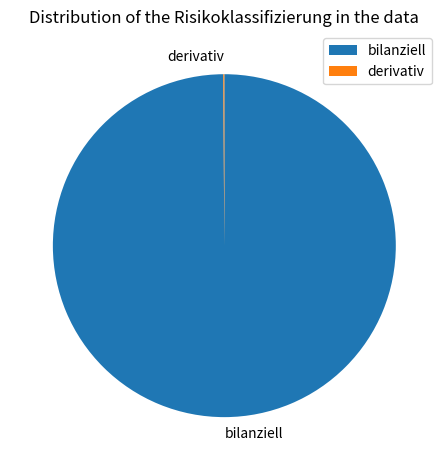

What is the largest slice in the pie chart?

bilanziell